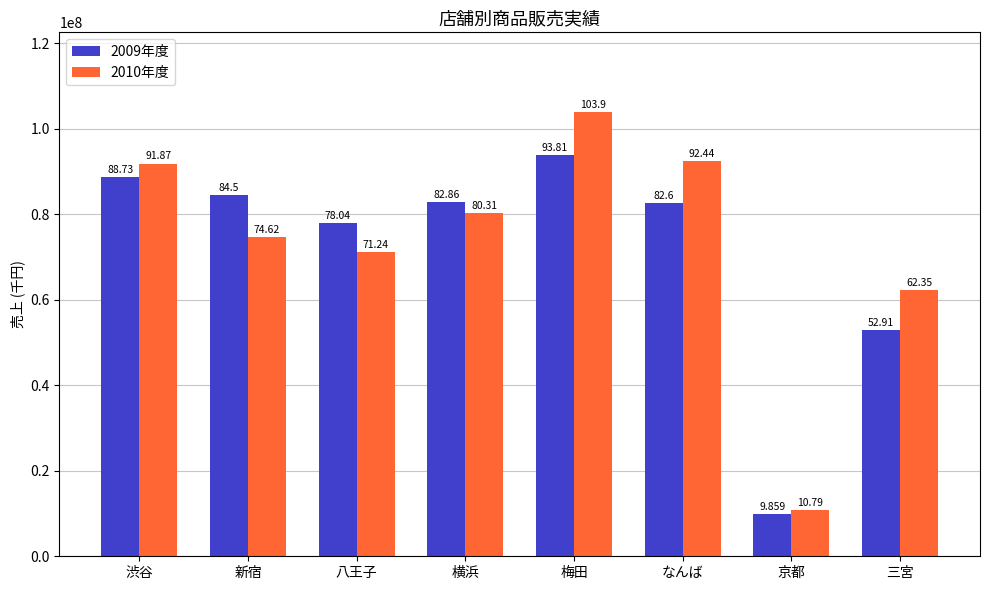

What are all the series names shown in the legend?

2009年度, 2010年度